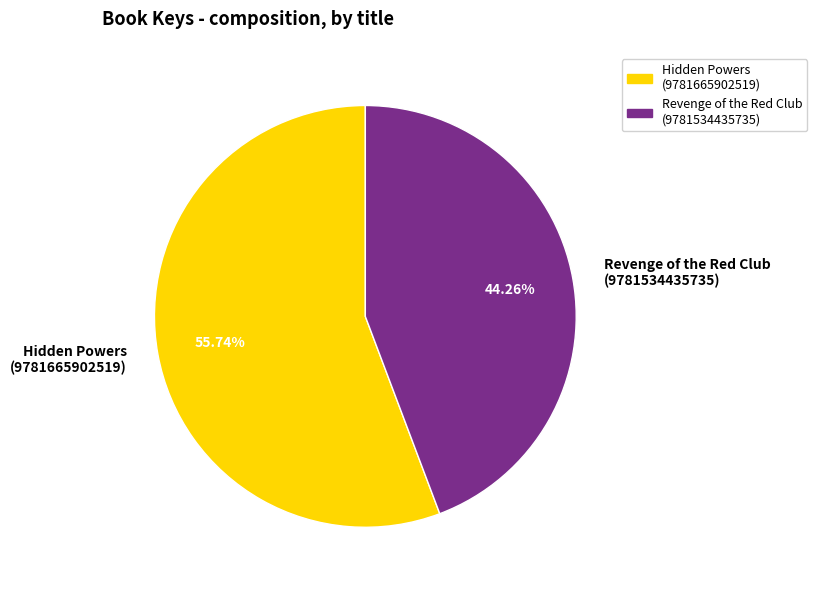

How many slices are in this pie chart?

2